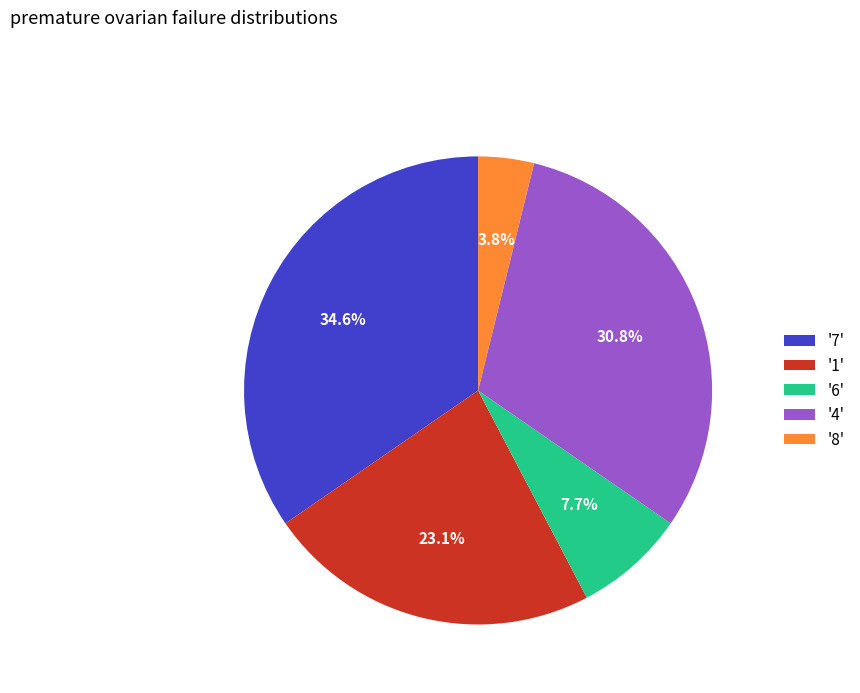

Count the number of slices in the pie.

5